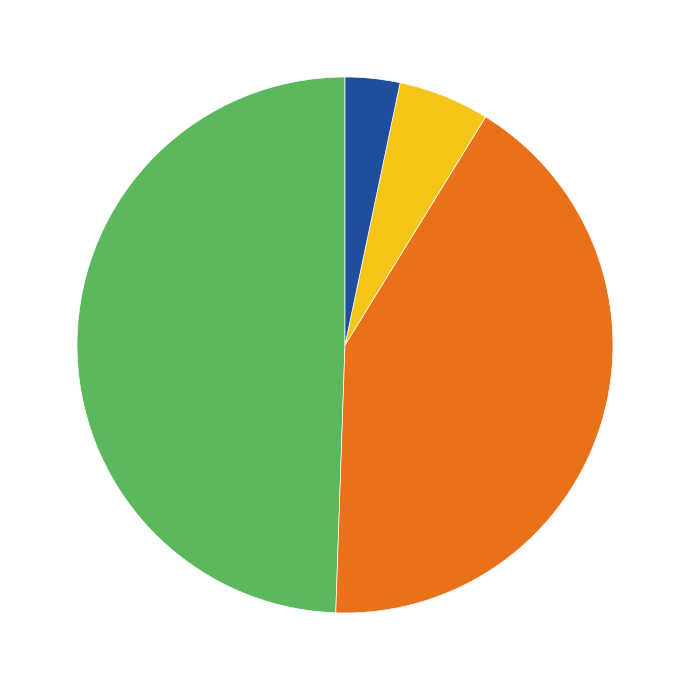

Is there a majority slice in this chart?

No